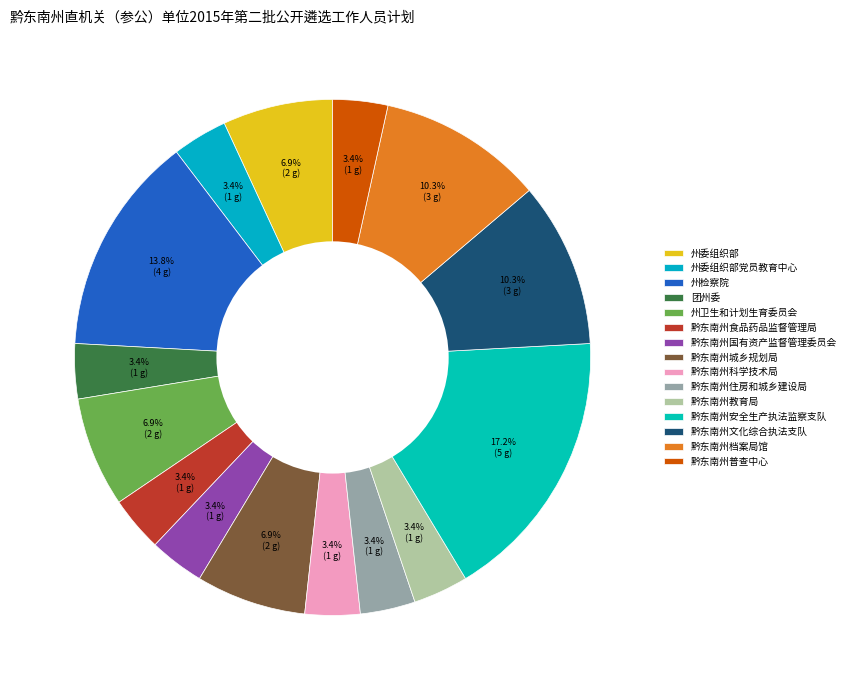

To the nearest percent, what portion does 黔东南州安全生产执法监察支队 represent?

17%